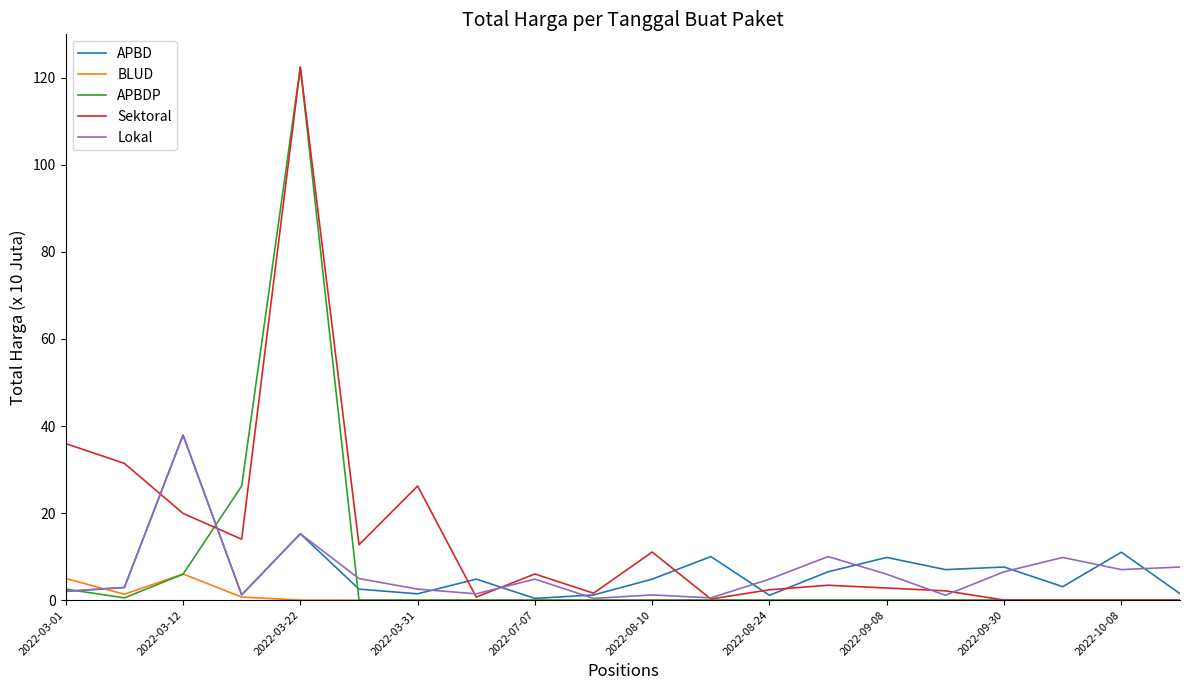

Which series has the largest total across all categories?

Sektoral